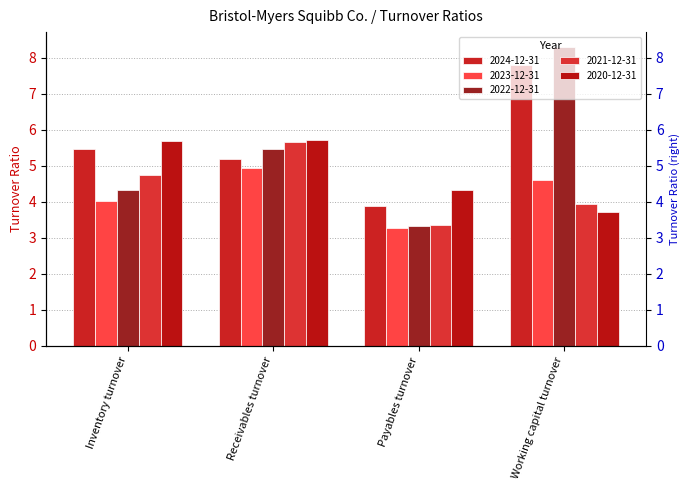

What is the value of the 2022-12-31 bar at the 1st from the left?

4.3